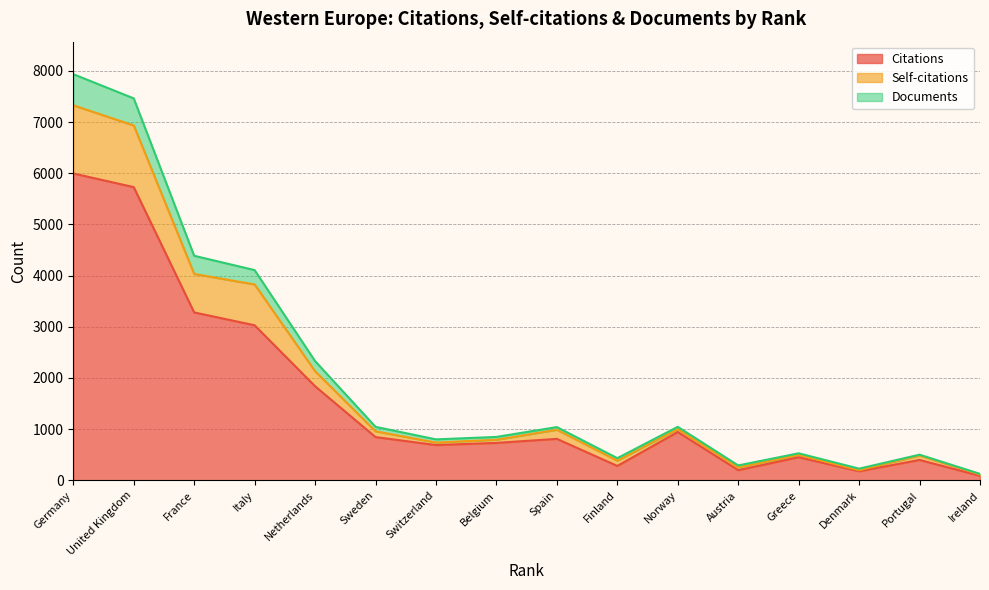

What is the value of the Citations point at the 1st from the left?

5996